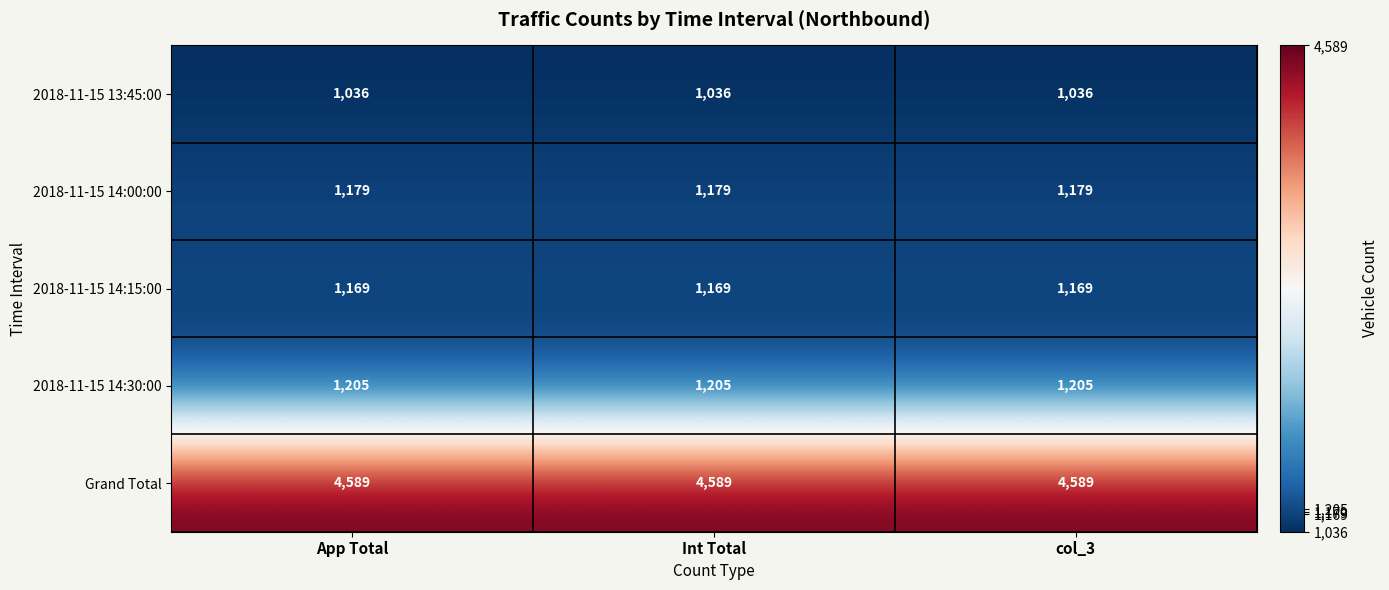

What is the total value across all series at Int Total?

9178